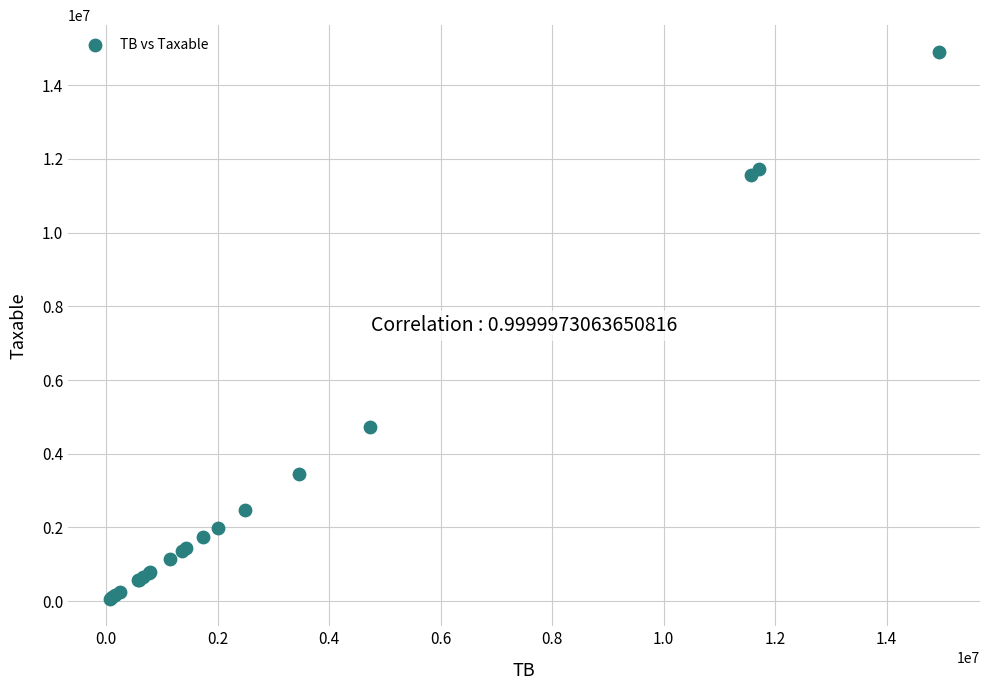

What Y value in the scatter plot is closest to 7474836?

4731146.9